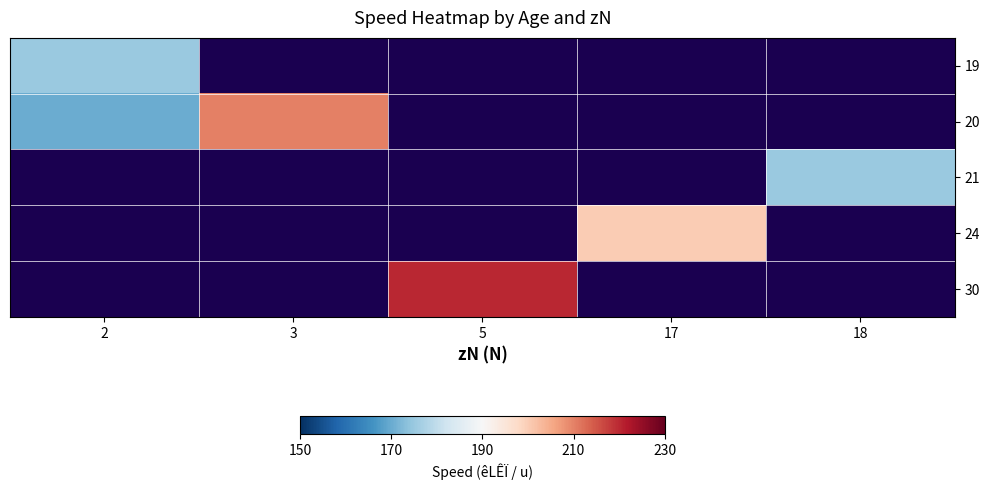

Between 18 and 3, which is larger?

3